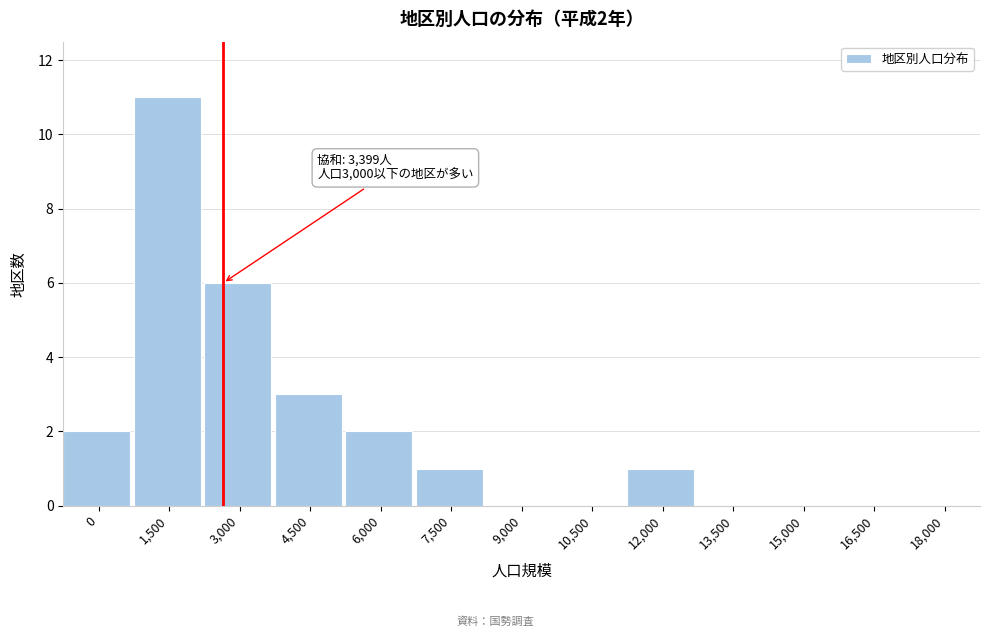

Reading left to right, what are all the values shown in this chart?

0=2	1,500=11	3,000=6	4,500=3	6,000=2	7,500=1	9,000=0	10,500=0	12,000=1	13,500=0	15,000=0	16,500=0	18,000=0